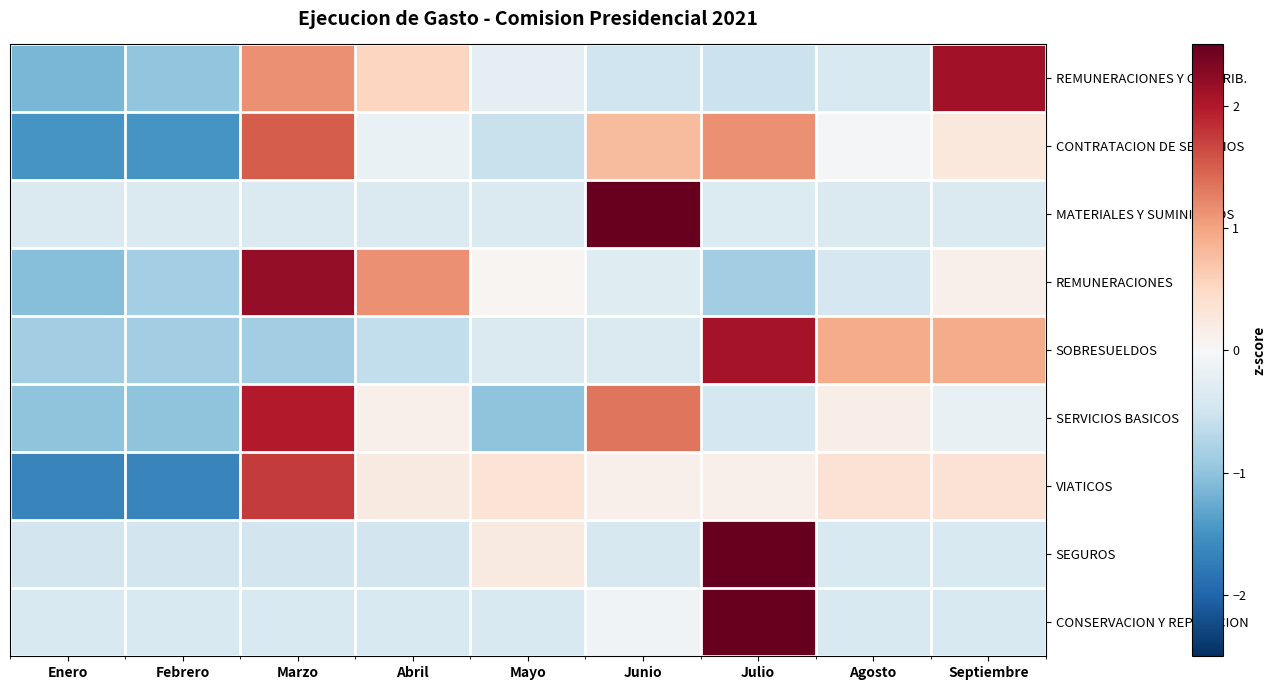

How many data points does each series have?

9